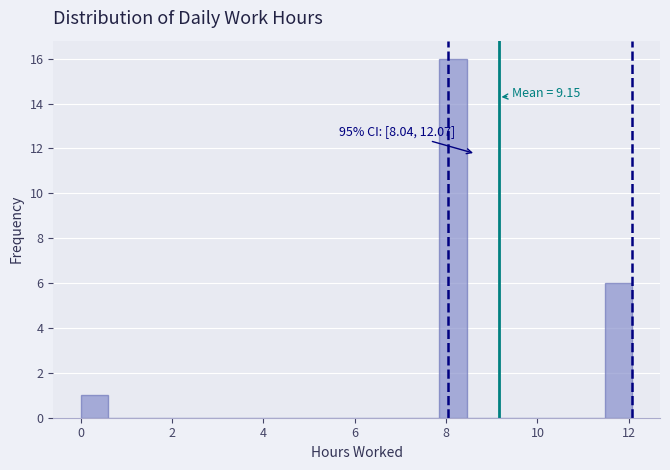

Around what value on the x-axis is the tallest bar? Give the approximate position of its centre, as read against the axis.

8.2